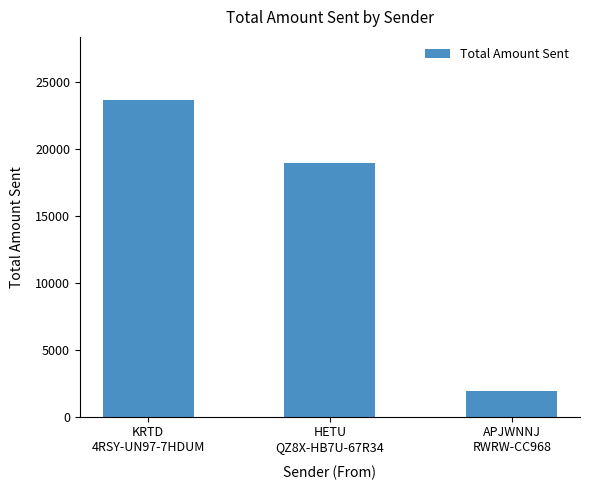

What is the difference between the values at KRTD
4RSY-UN97-7HDUM and HETU
QZ8X-HB7U-67R34?

4703